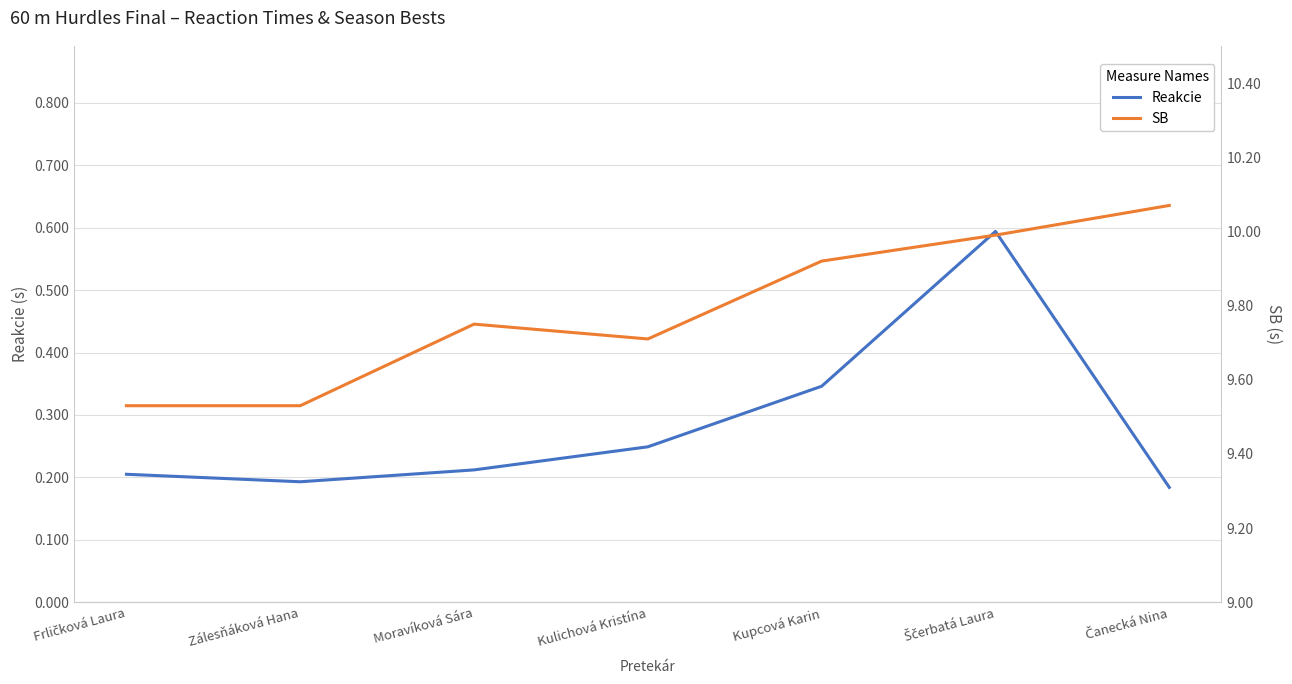

What are all the series names shown in the legend?

Reakcie, SB